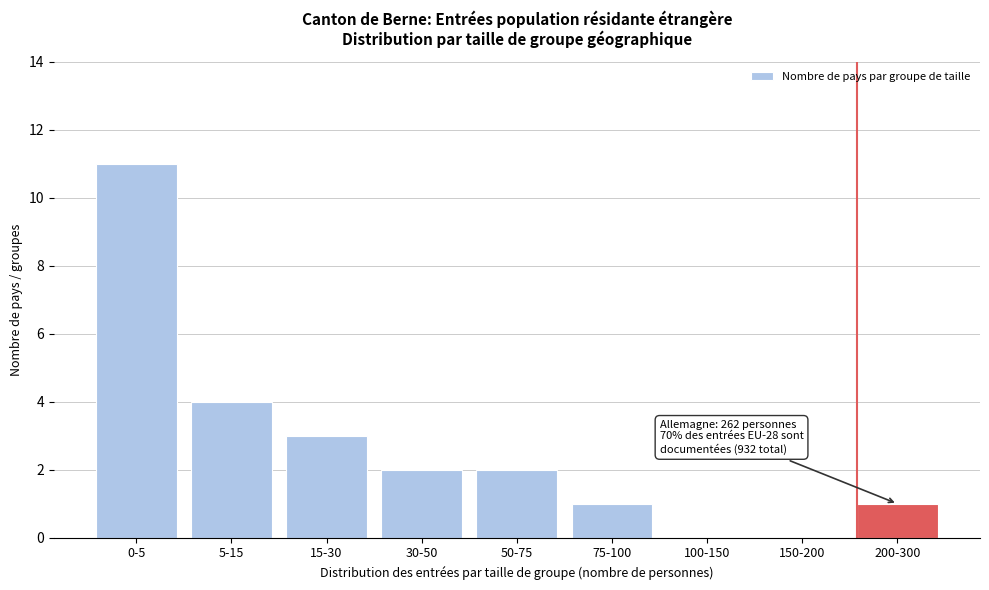

Reading left to right, list all the values displayed in this chart.

0-5=11	5-15=4	15-30=3	30-50=2	50-75=2	75-100=1	100-150=0	150-200=0	200-300=1